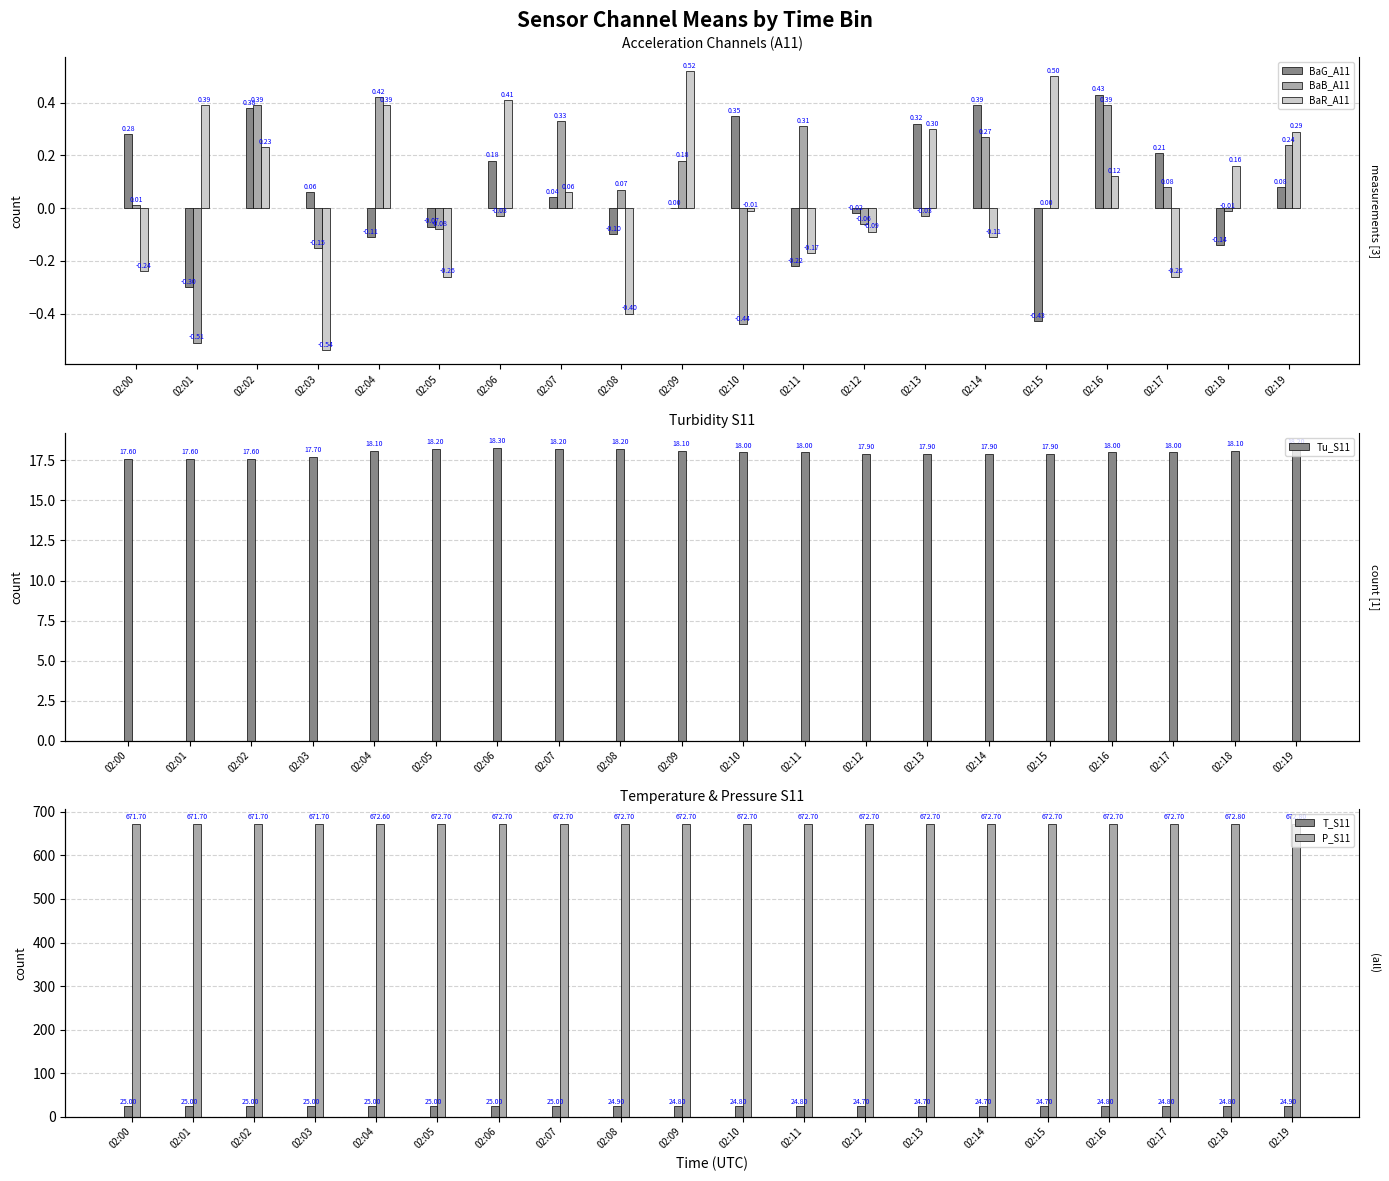

What is the difference between the BaR_A11 values at 02:03 and 02:02?

0.8